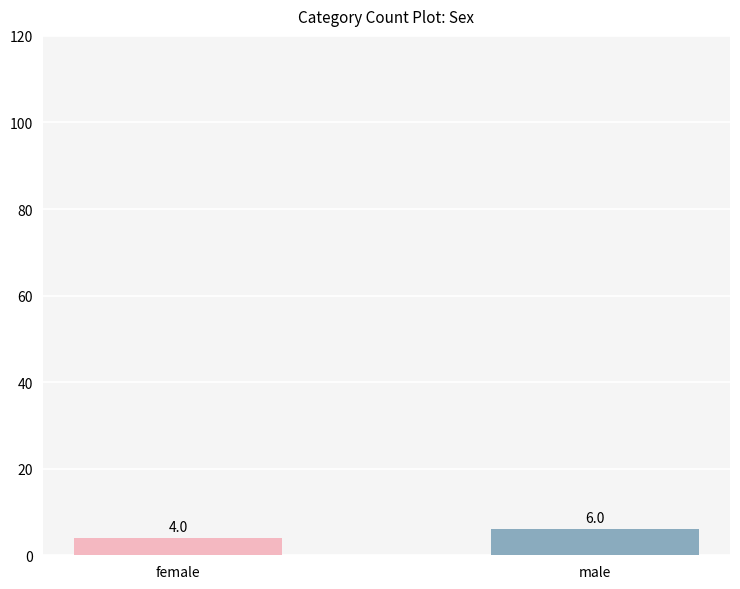

What position from the right is male?

1